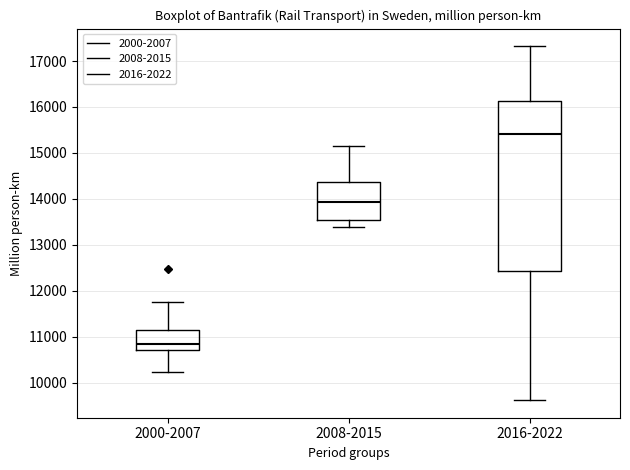

Where does the lower whisker of the box for 2000-2007 end on the y-axis? The values are not printed on the chart, so give them approximately, as read against the axis.

10200